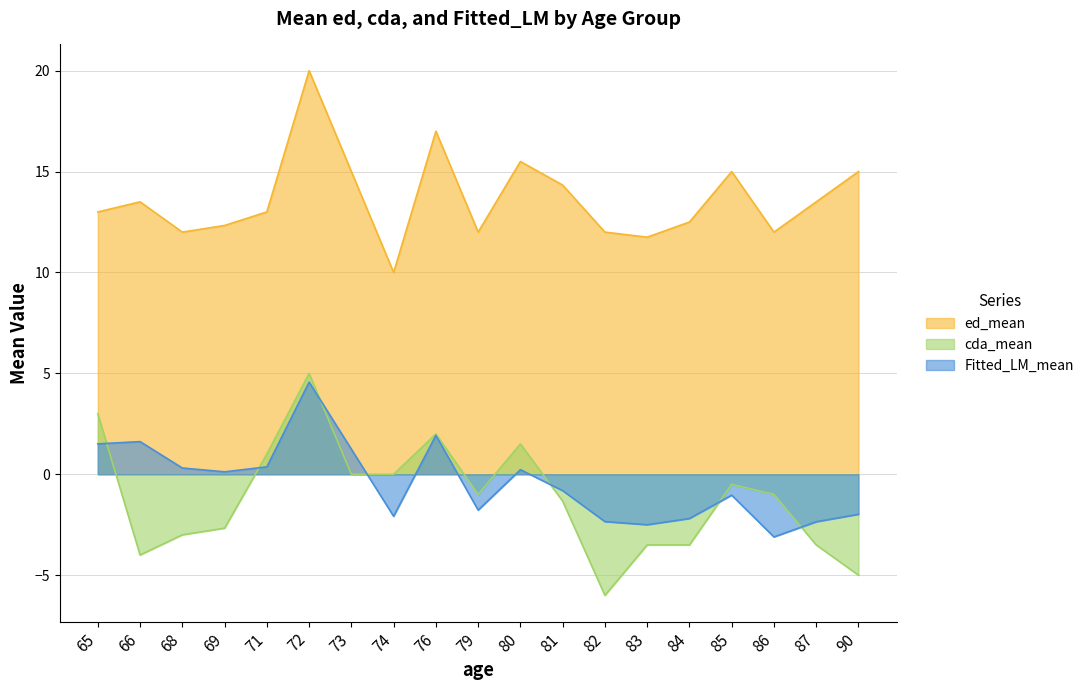

Where is the first local minimum for ed_mean?

68